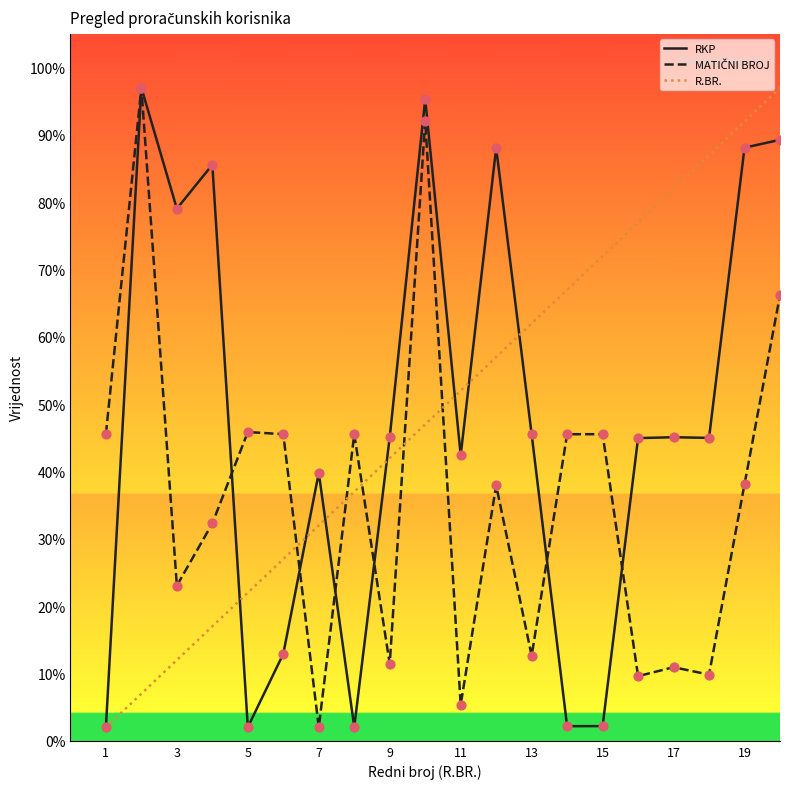

At how many categories does at least one series exceed 0?

20